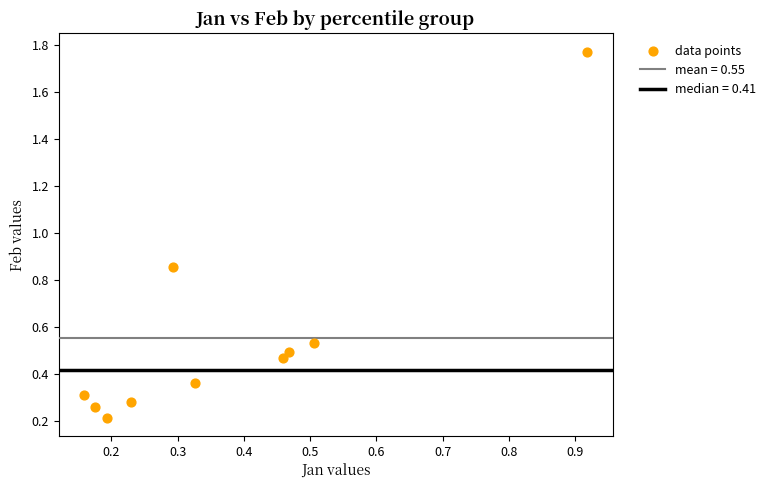

What is the average Y value?

0.6